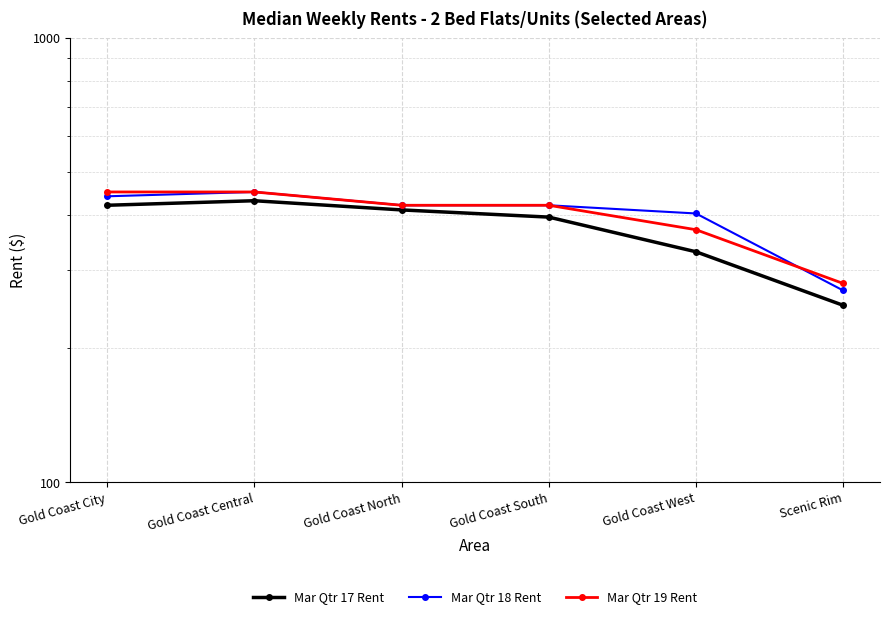

Between Gold Coast Central and Gold Coast South, which series saw the biggest shift?

Mar Qtr 17 Rent